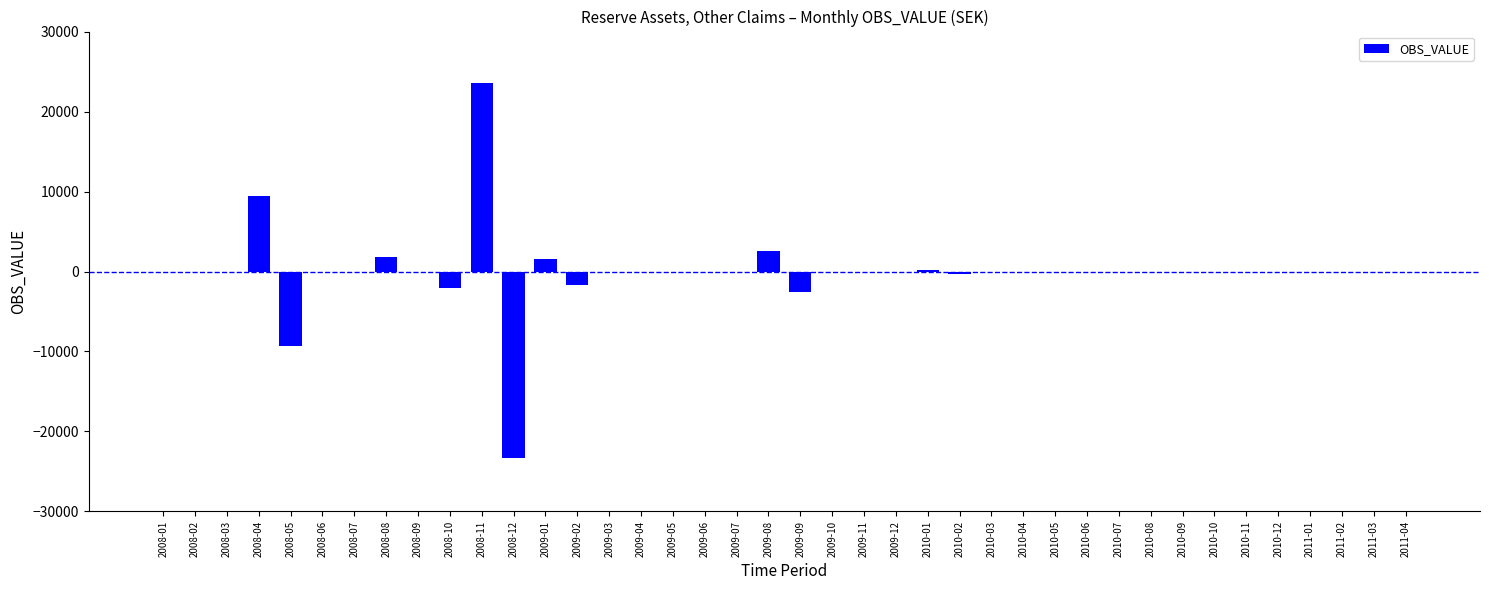

Count the number of data series in this chart.

1